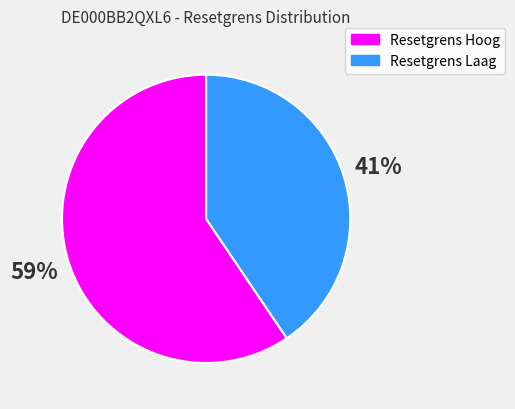

Is it true that Resetgrens Laag is 26% of the pie?

False